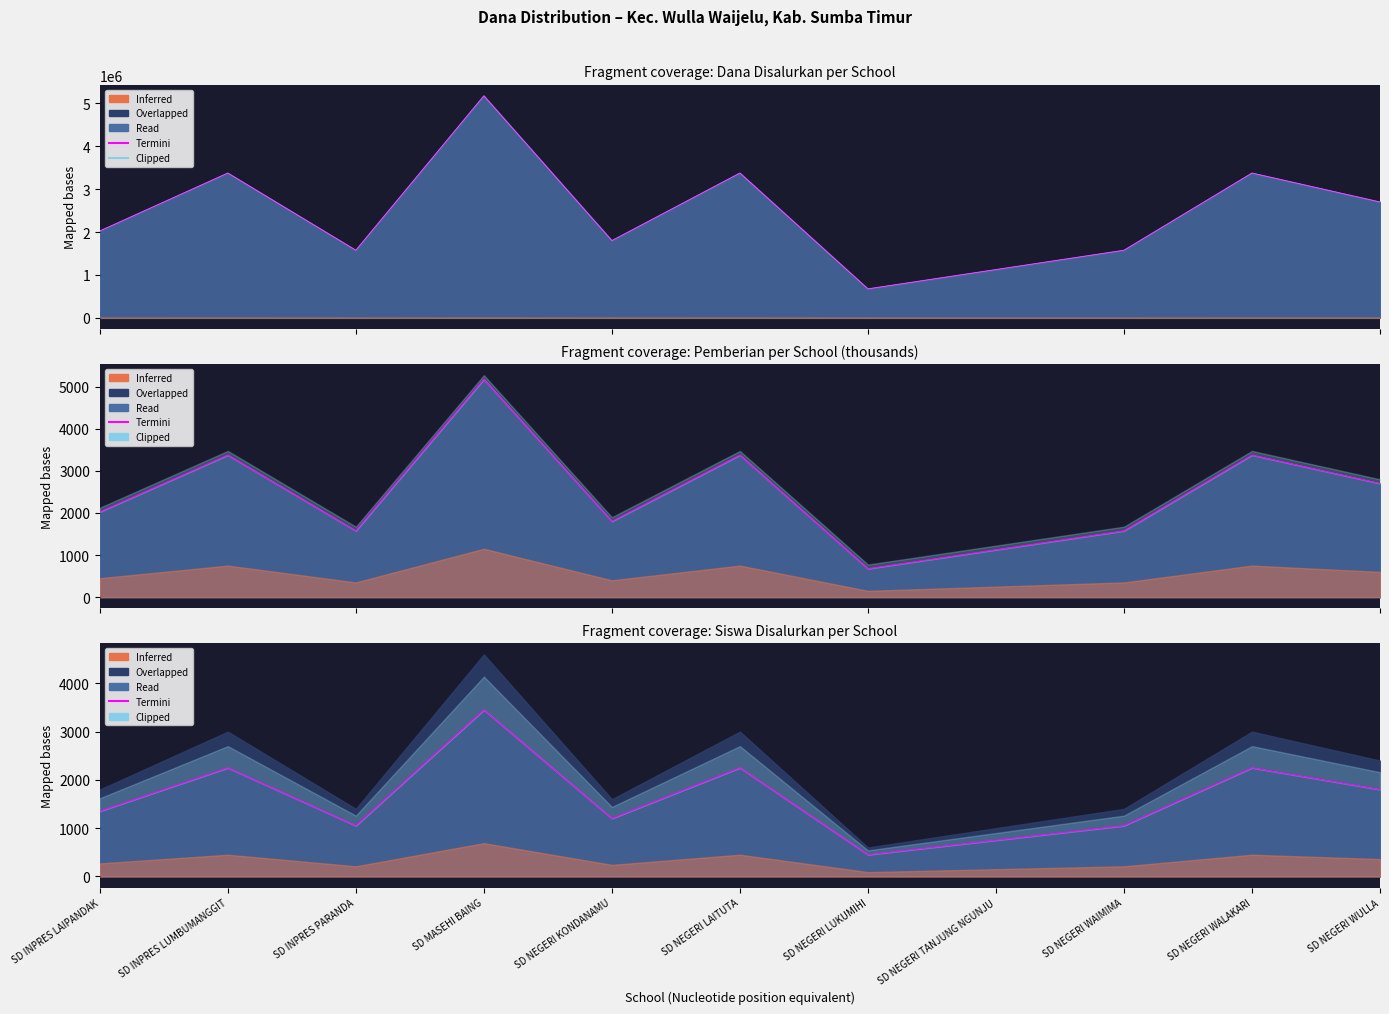

True or false: Clipped and Termini cross at least once.

False